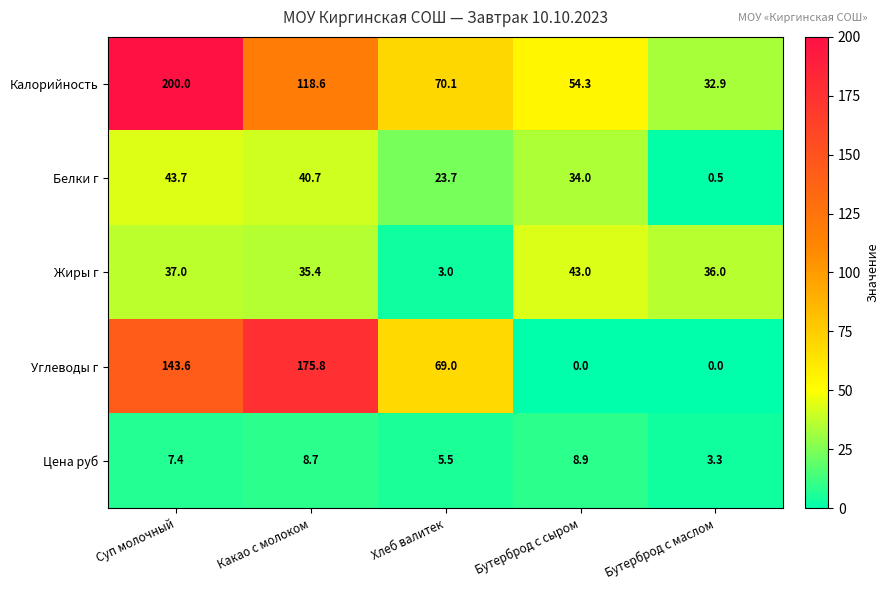

True or false: Калорийность has a value of 8.7 at Бутерброд с маслом.

False